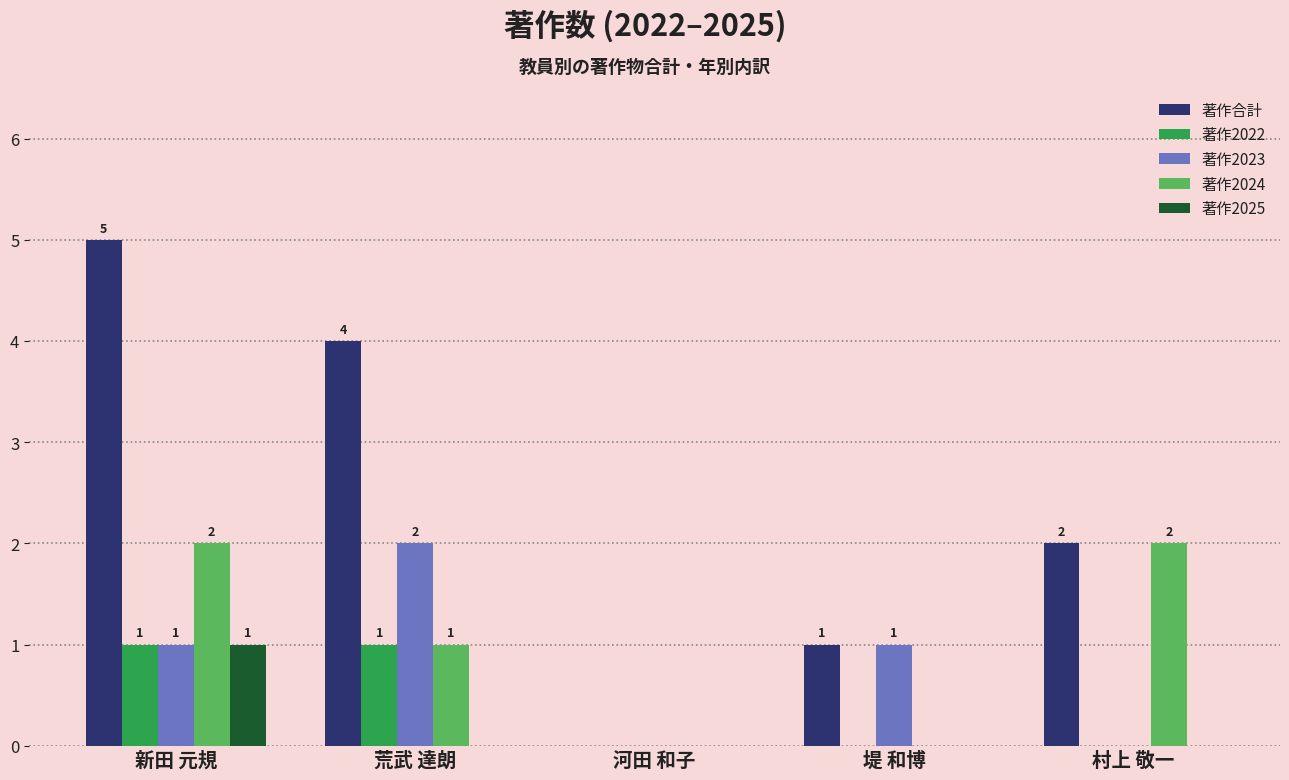

How many positive values does the 著作合計 series have?

4